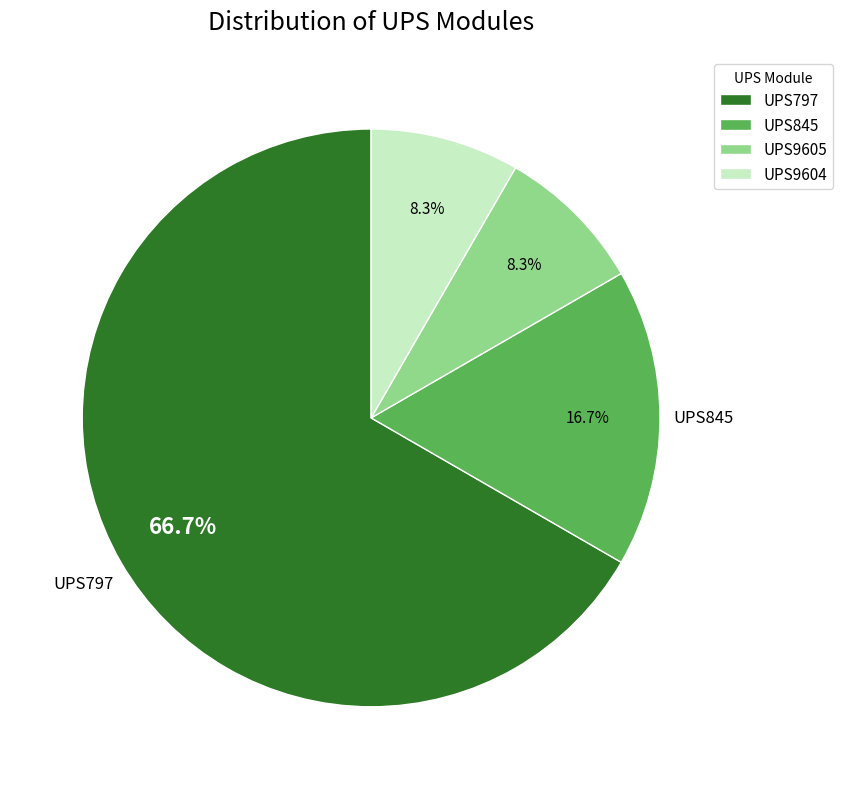

Is it true that UPS797 is 80% of the pie?

False